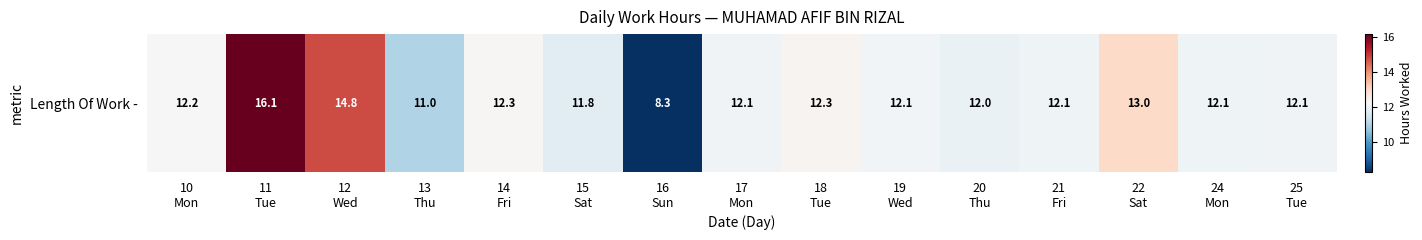

What is the average value?

12.3